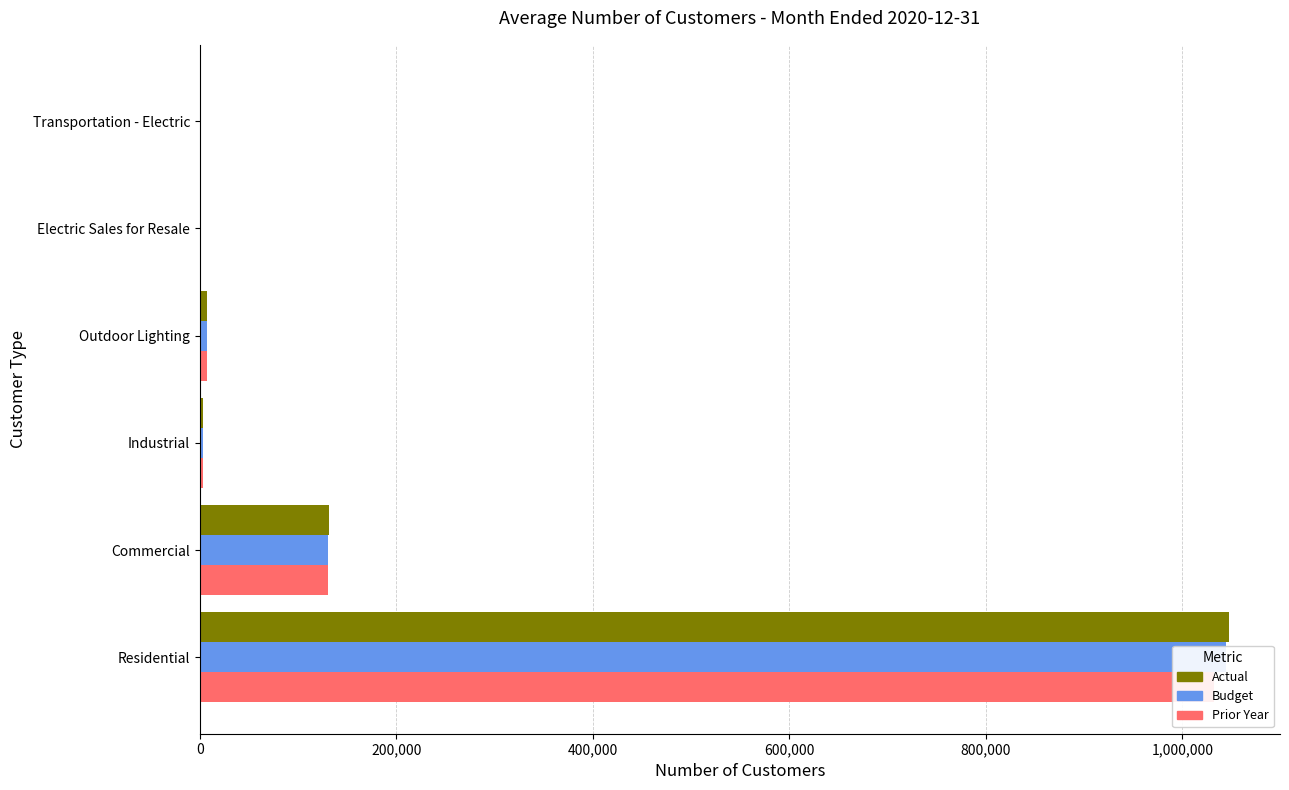

What are all the series names shown in the legend?

Actual, Budget, Prior Year